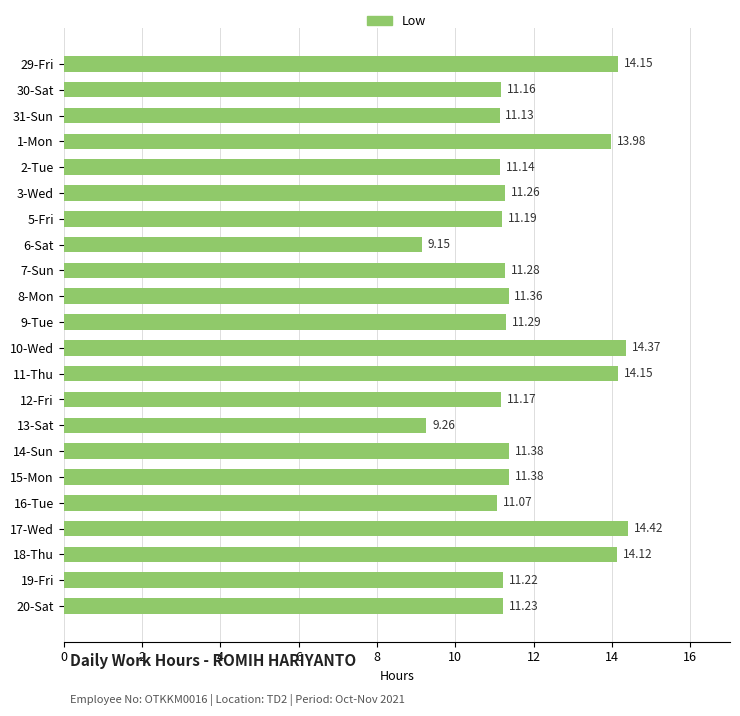

What is the sum of all values?

260.9